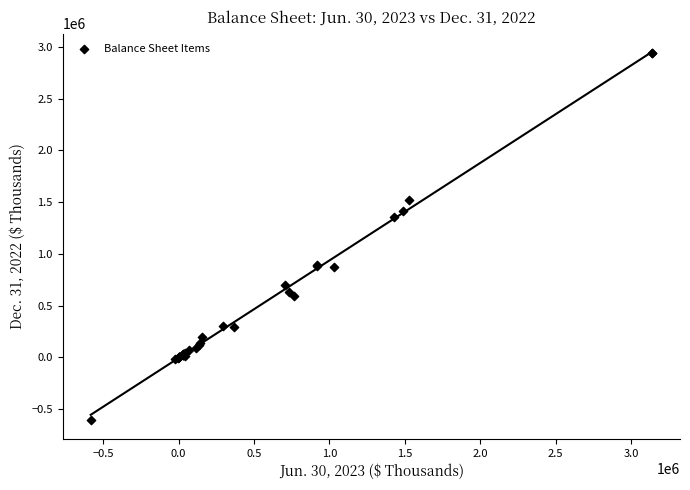

What Y value in the scatter plot is closest to 1164813?

1354766